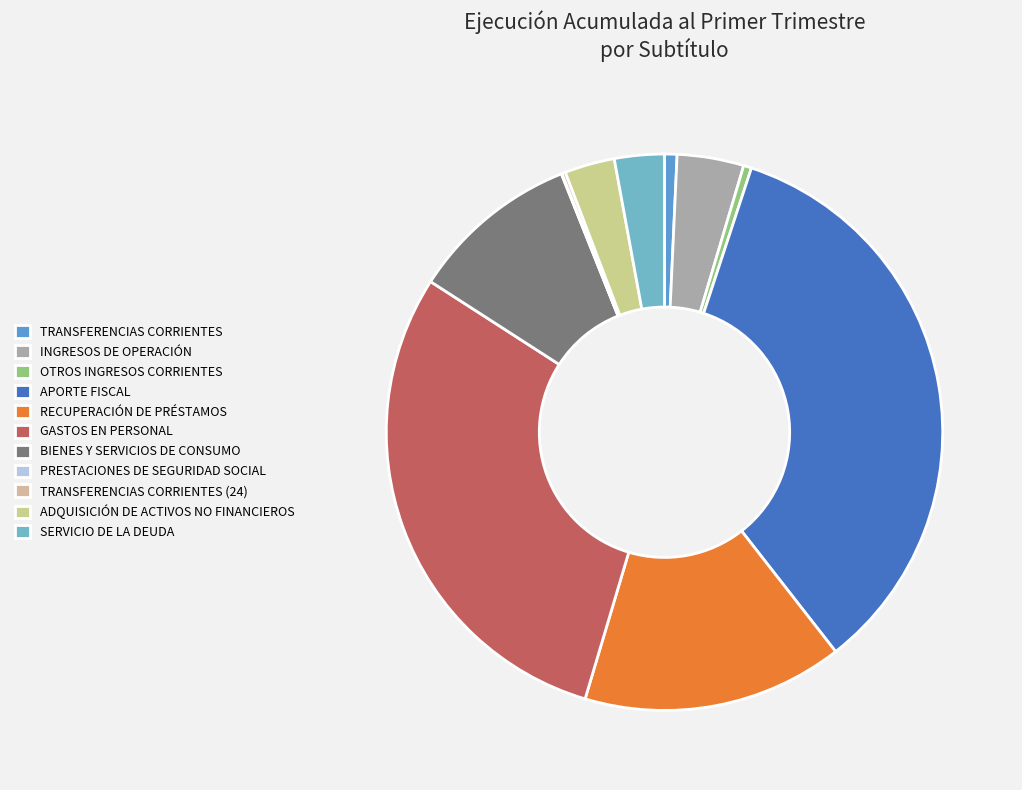

What is the ratio of the value at OTROS INGRESOS CORRIENTES to the value at INGRESOS DE OPERACIÓN?

0.1